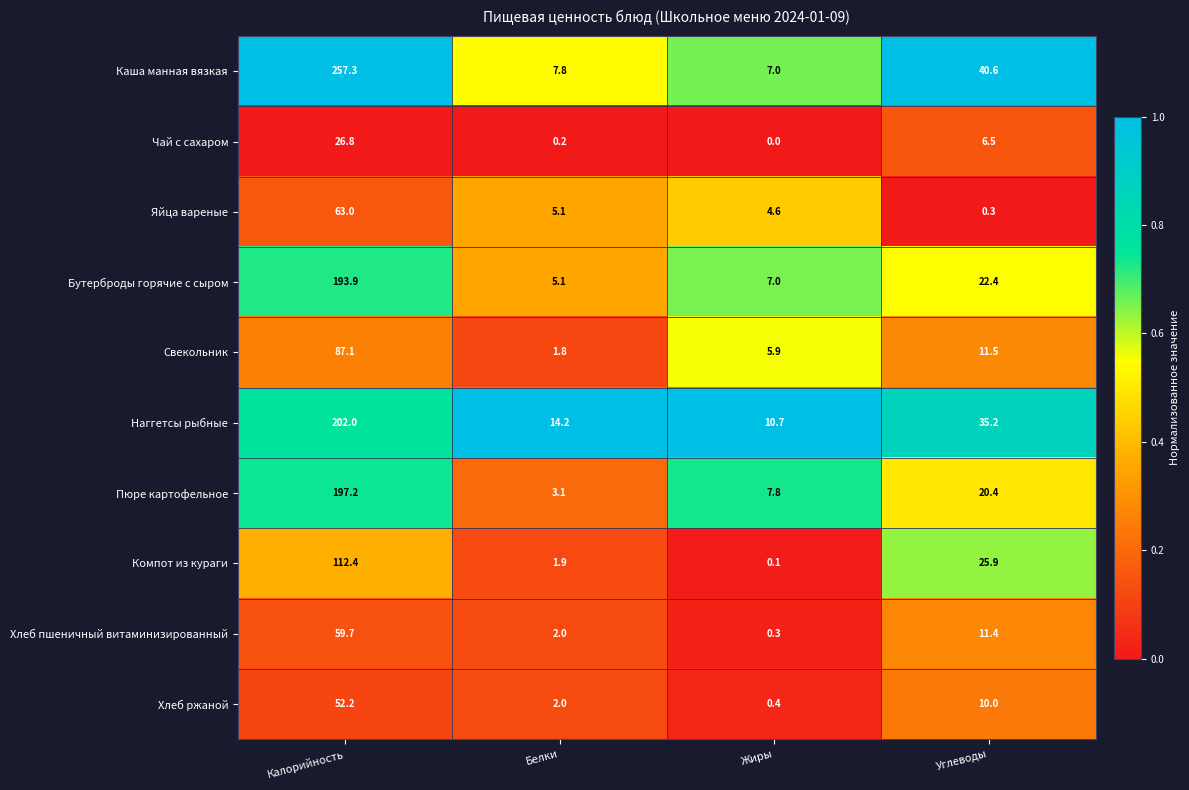

The Хлеб ржаной series shows 90.3 at Калорийность. True or false?

False